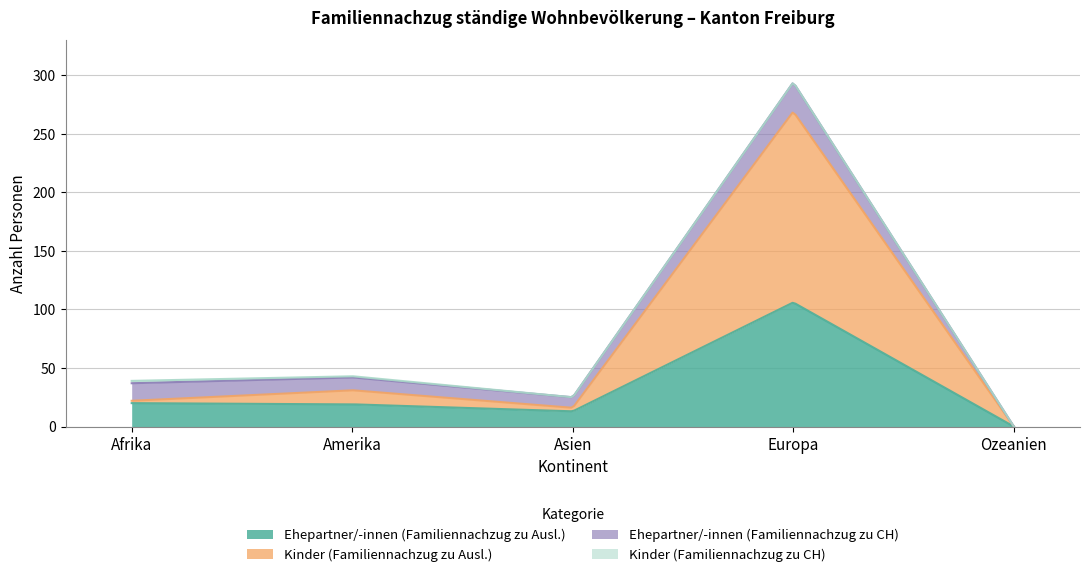

The Ehepartner/-innen (Familiennachzug zu CH) series shows 15 at Afrika. True or false?

True